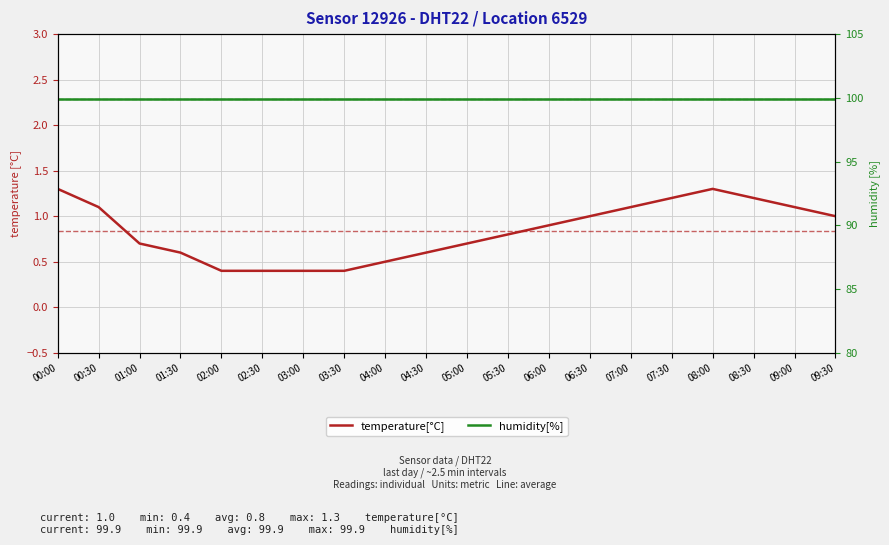

Between 00:00 and 01:30, which is larger?

00:00